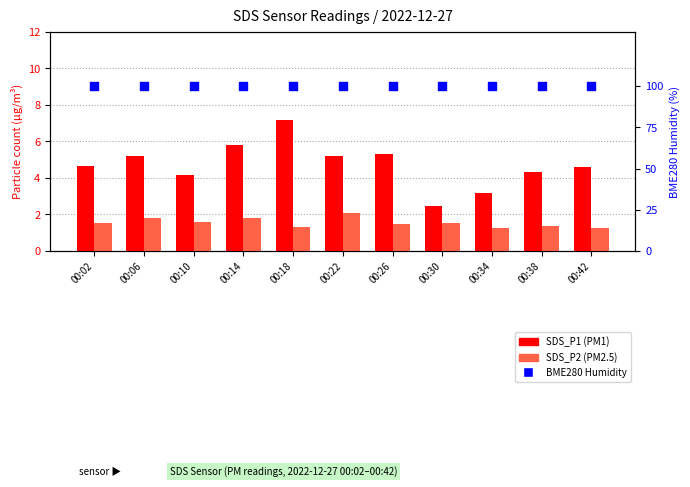

Which series contains the lowest Y value?

SDS_P2 (PM2.5)